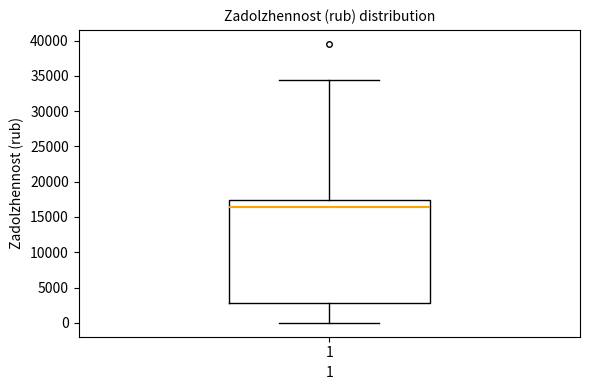

Transcribe this box plot: give where the median line is, the range the box spans, and where the two whiskers end, as read against the y-axis. The values are not printed on the chart, so give them approximately, as read against the axis.

median 16500, box 2500 to 17500, whiskers 0 to 34500